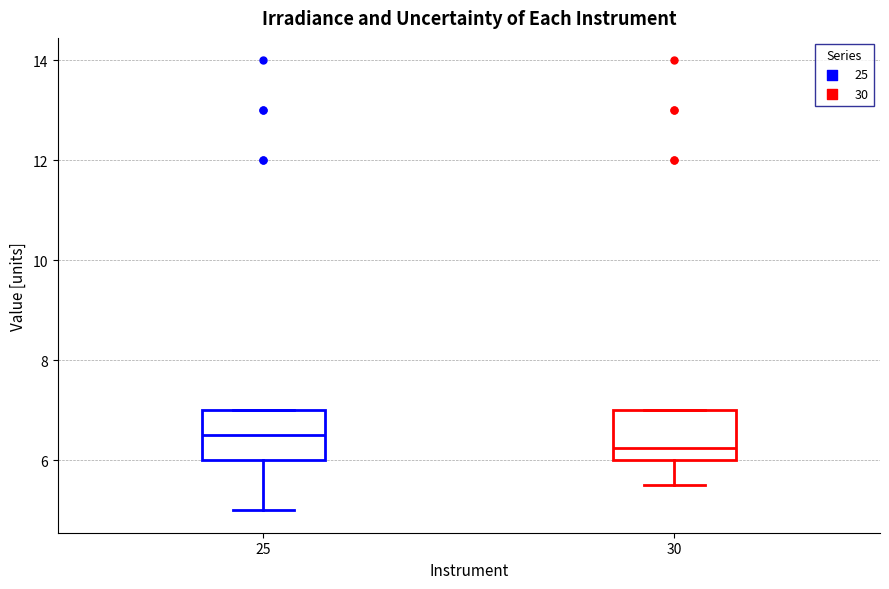

Where does the median line of the box at x = 30 sit on the y-axis? The values are not printed on the chart, so give them approximately, as read against the axis.

6.2